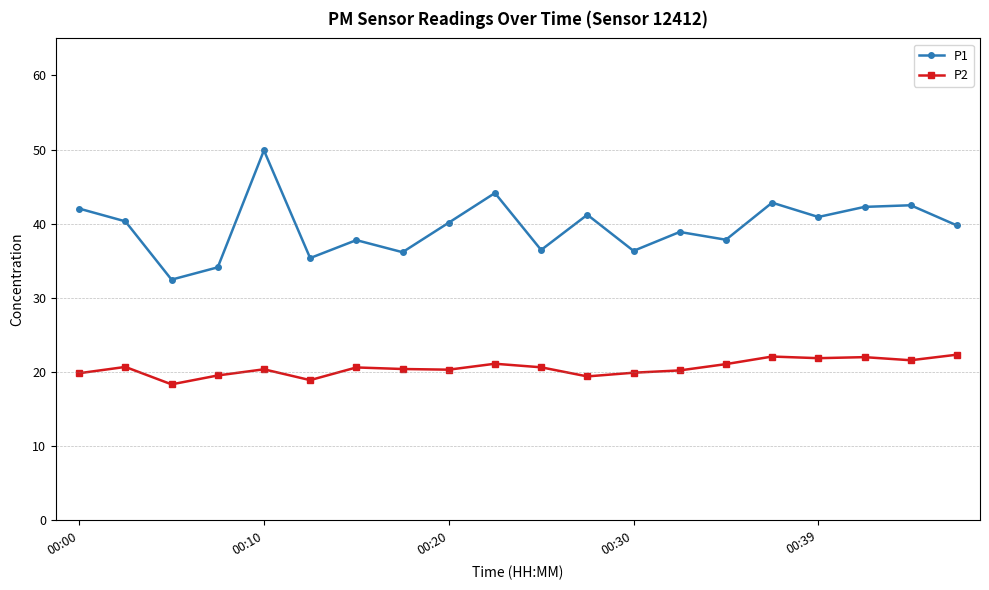

What is the average value of the P2 series?

20.6